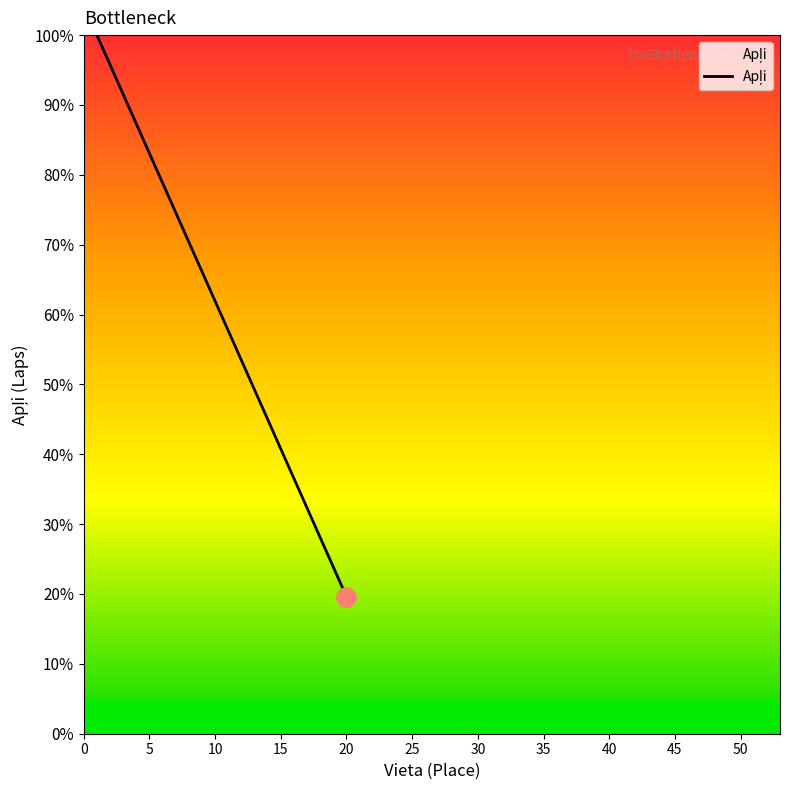

Is this an area chart (filled region under the line)?

Yes